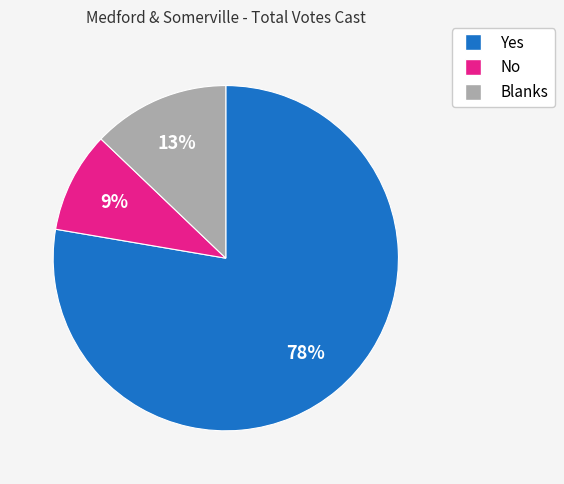

Rank the categories by value from lowest to highest.

No, Blanks, Yes